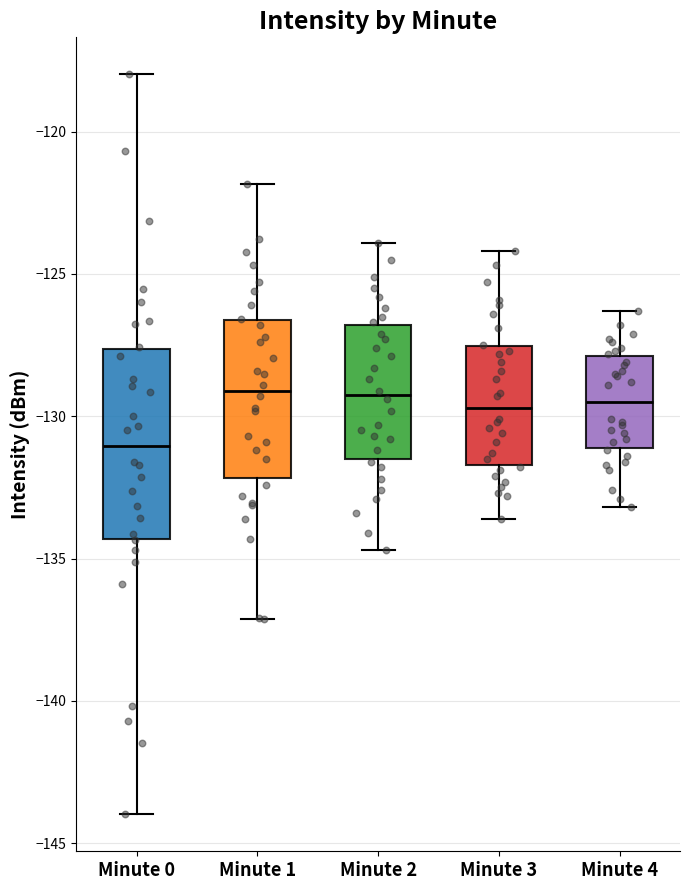

Which box is the tallest, from its lower edge to its upper edge?

Minute 0